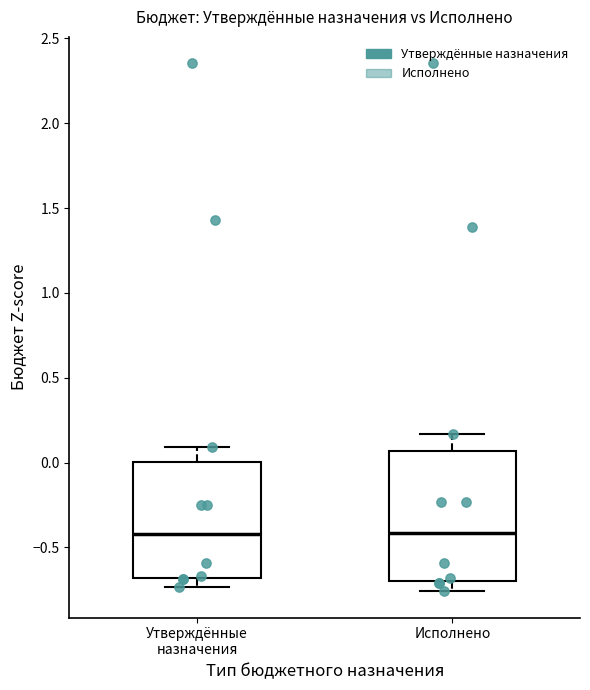

Reading left to right, read every box against the y-axis: the position of its median line, the range the box covers, and the ends of its whiskers. The values are not printed on the chart, so give them approximately, as read against the axis.

Утверждённые назначения: median -0.40, box -0.70 to 0.00, whiskers -0.75 to 0.10
Исполнено: median -0.40, box -0.70 to 0.05, whiskers -0.75 to 0.15